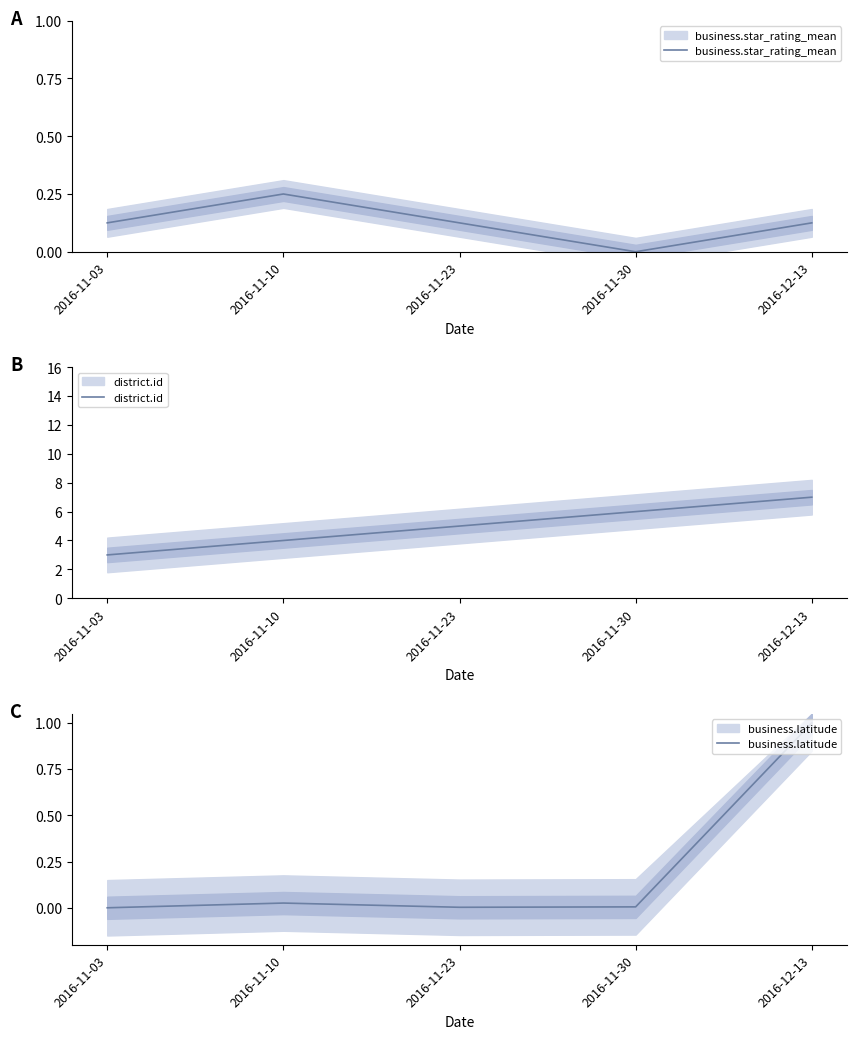

What is the difference between the highest and lowest values at 2016-11-10?

4.0